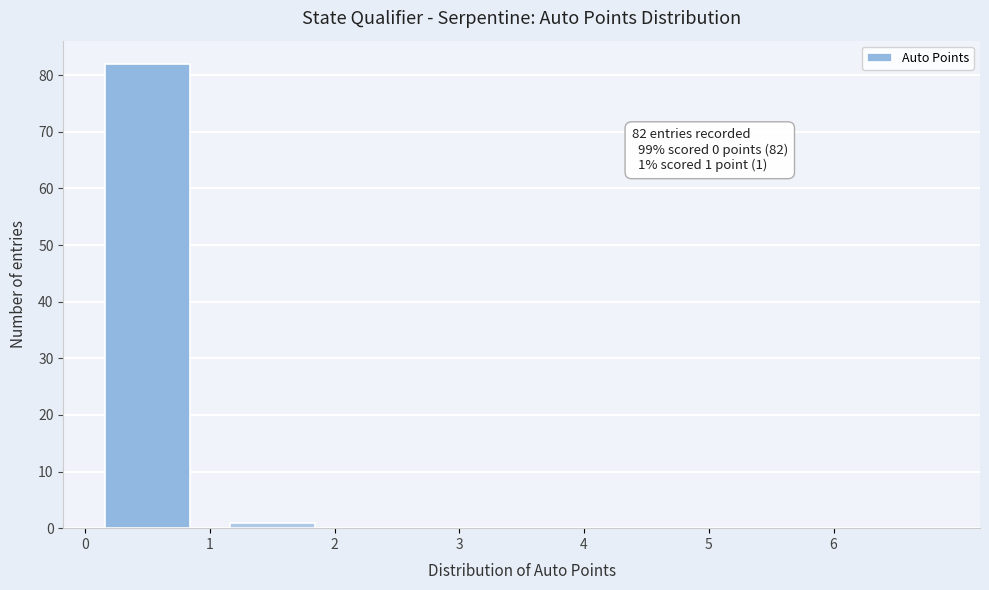

Which range on the x-axis has the tallest bar?

0 to 1